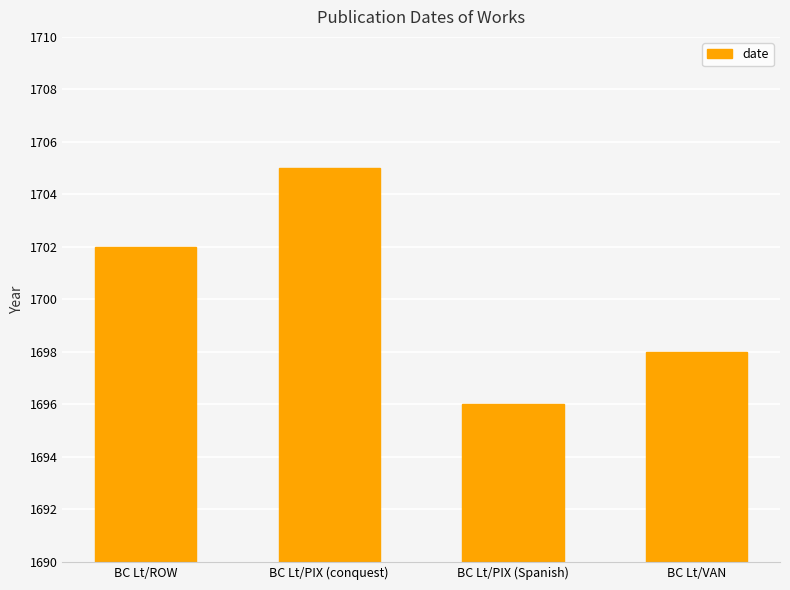

Read the value at BC Lt/PIX (Spanish).

1696